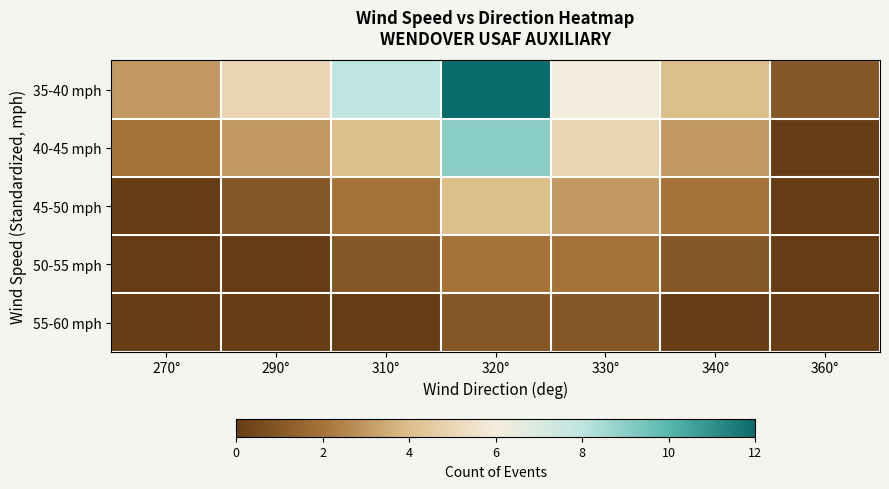

How many categories are shown in the chart?

7